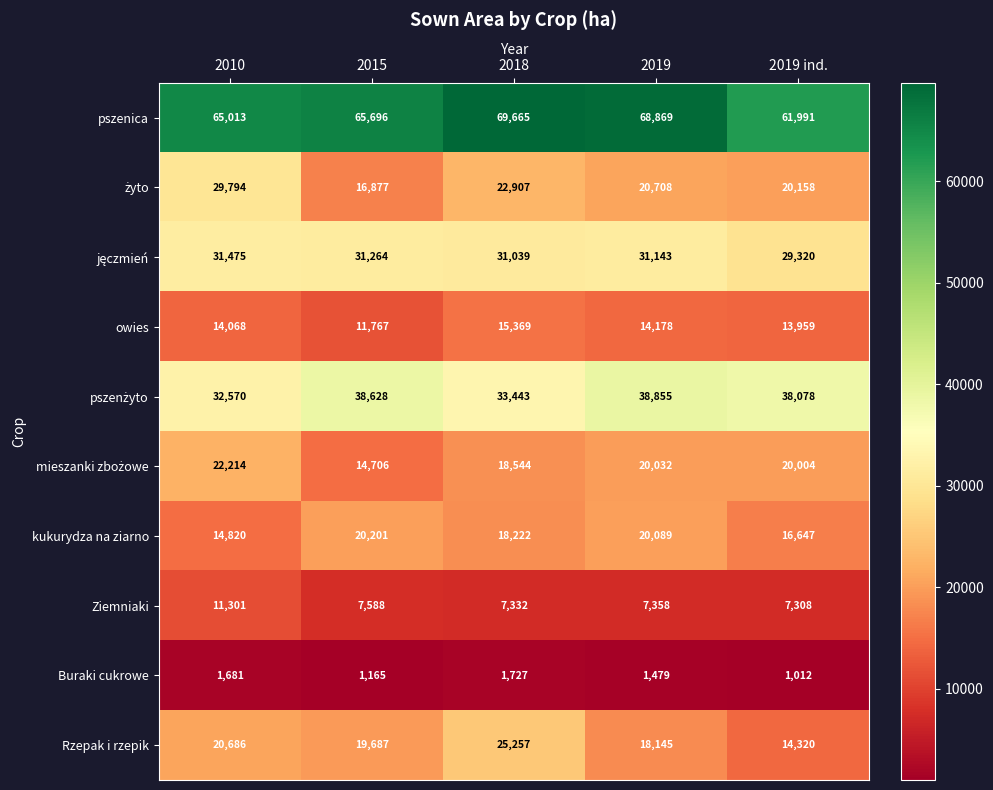

List the labels in order of owies value, smallest first.

2015, 2019 ind., 2010, 2019, 2018